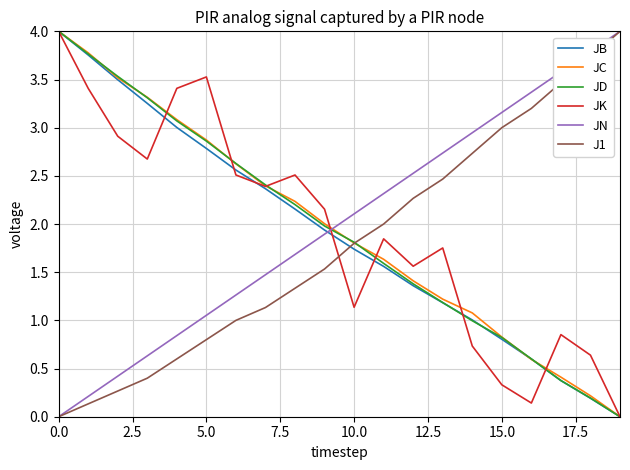

After their last crossing, which series has the higher values: JK or J1?

J1